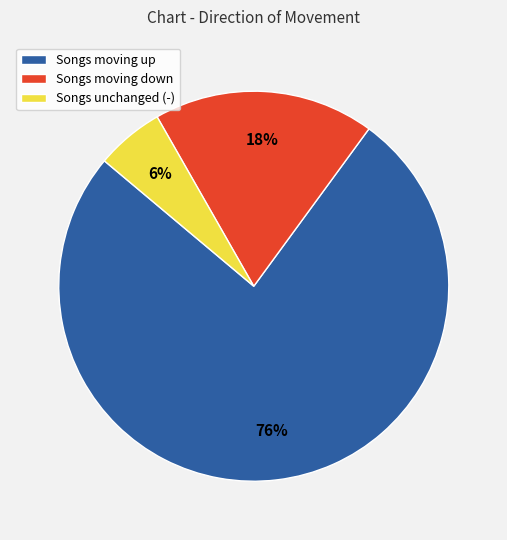

To the nearest percent, what is the difference between the largest and smallest slice percentages?

70%